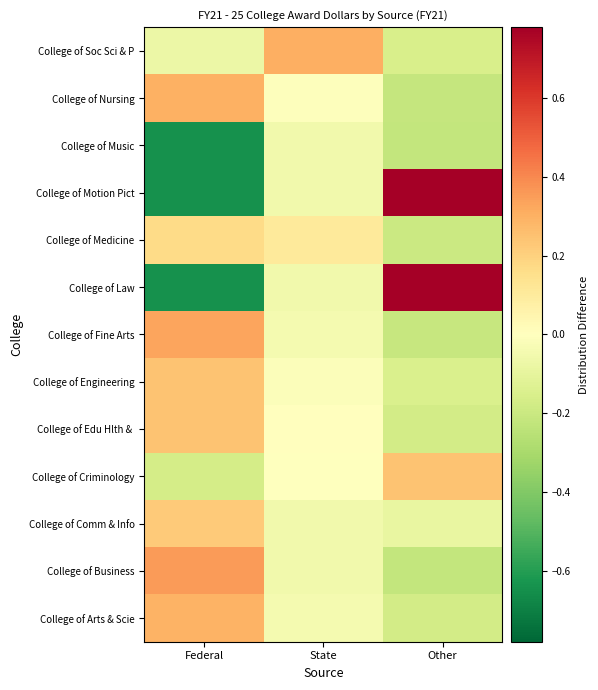

How many data points does each series have?

3